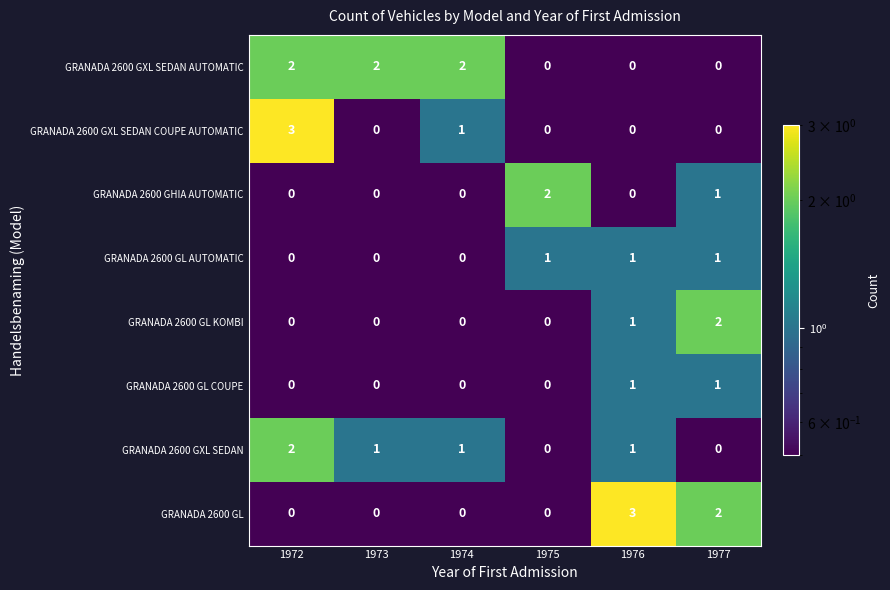

Which category has the highest value in the GRANADA 2600 GXL SEDAN series?

1972